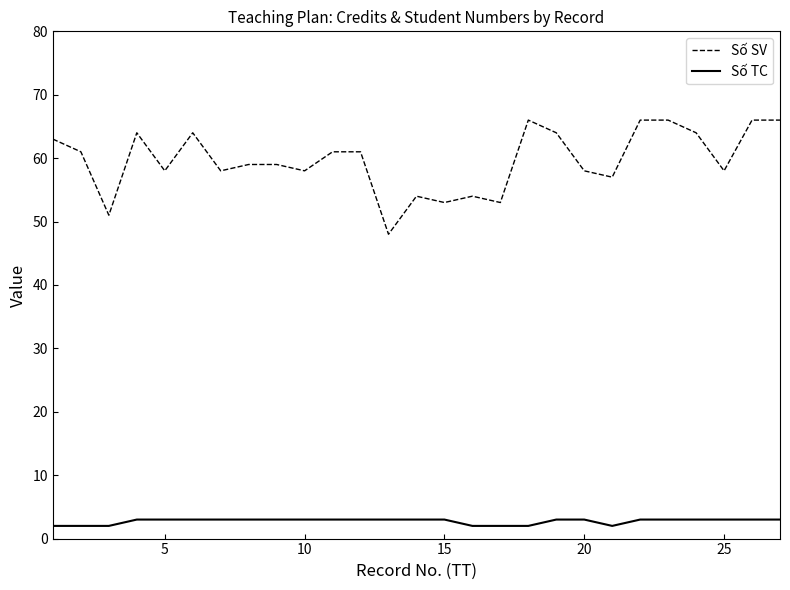

Reading left to right, what are all the values shown in this chart?

Số SV: 63	61	51	64	58	64	58	59	59	58	61	61	48	54	53	54	53	66	64	58	57	66	66	64	58	66	66
Số TC: 2	2	2	3	3	3	3	3	3	3	3	3	3	3	3	2	2	2	3	3	2	3	3	3	3	3	3